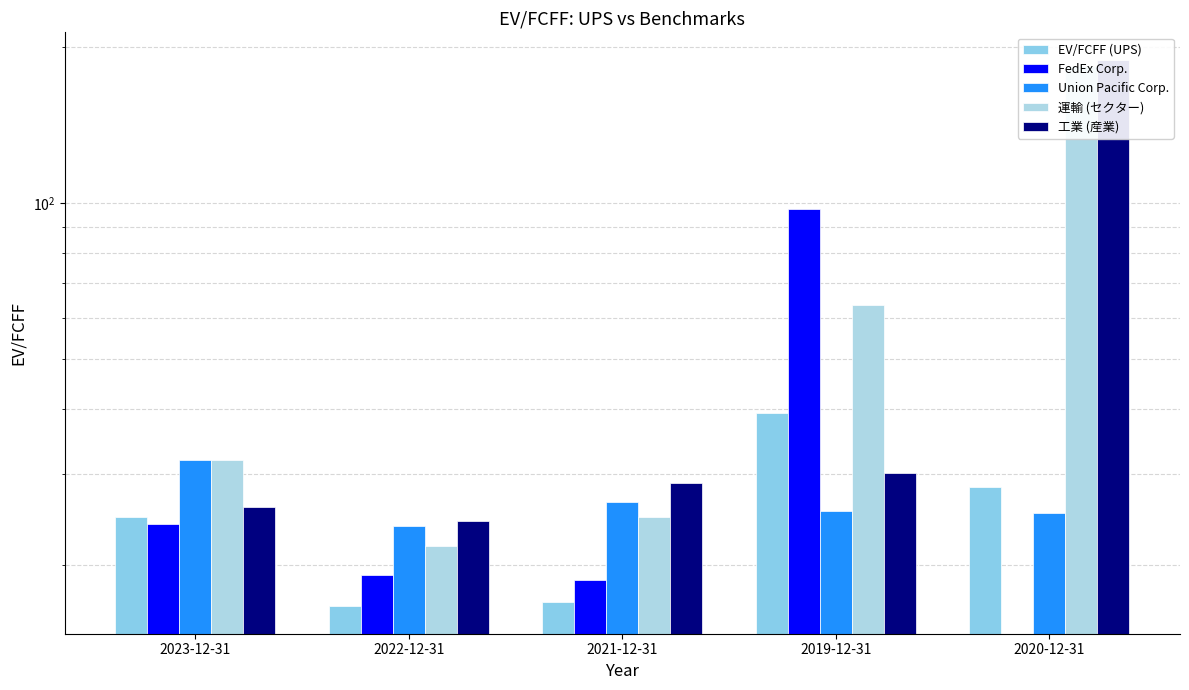

Reading left to right, list all the values displayed in this chart.

EV/FCFF (UPS): 2023-12-31=24.8	2022-12-31=16.6	2021-12-31=16.9	2019-12-31=39.3	2020-12-31=28.2
FedEx Corp.: 2023-12-31=23.9	2022-12-31=19.1	2021-12-31=18.7	2019-12-31=97.5	2020-12-31=0.0
Union Pacific Corp.: 2023-12-31=31.9	2022-12-31=23.8	2021-12-31=26.4	2019-12-31=25.4	2020-12-31=25.2
運輸 (セクター): 2023-12-31=31.9	2022-12-31=21.7	2021-12-31=24.7	2019-12-31=63.6	2020-12-31=183.7
工業 (産業): 2023-12-31=25.9	2022-12-31=24.3	2021-12-31=28.8	2019-12-31=30.1	2020-12-31=189.3